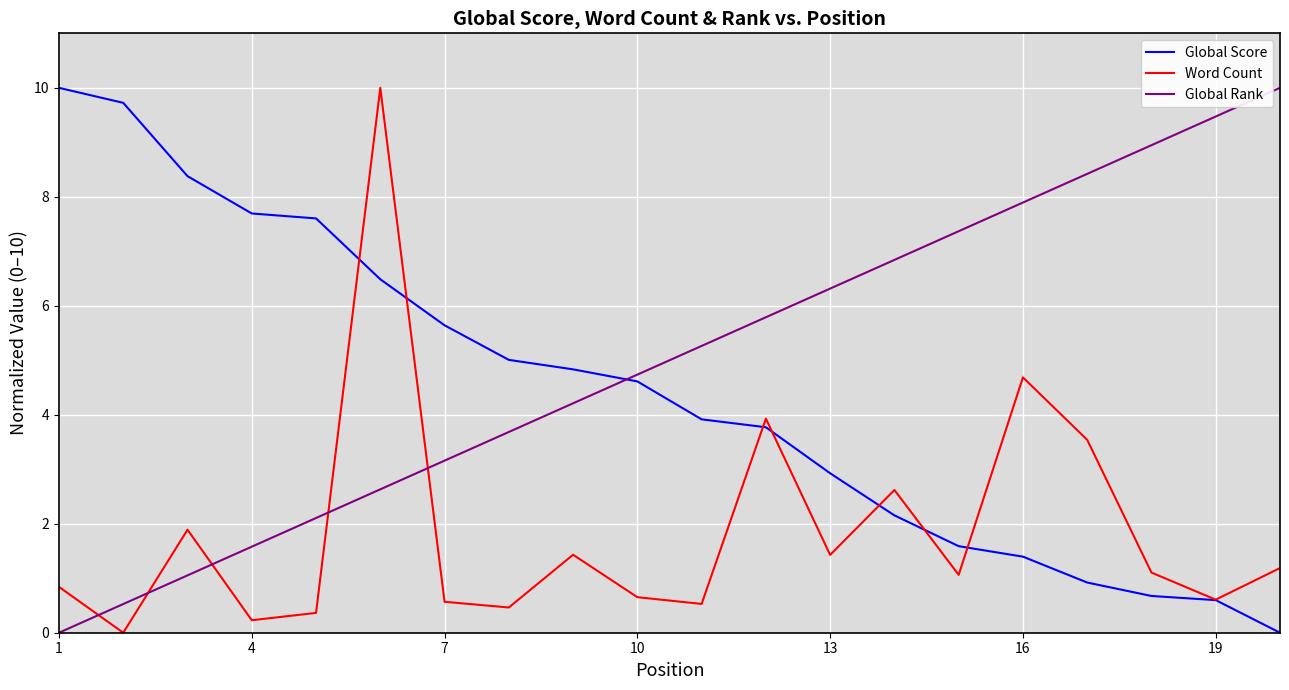

What is the highest value of the Global Rank series?

10.0